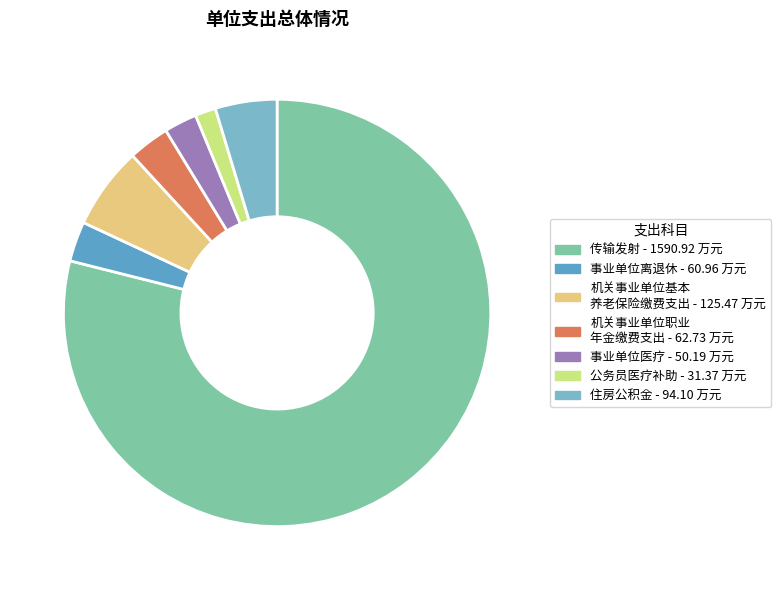

What is the smallest slice in the pie chart?

公务员医疗补助